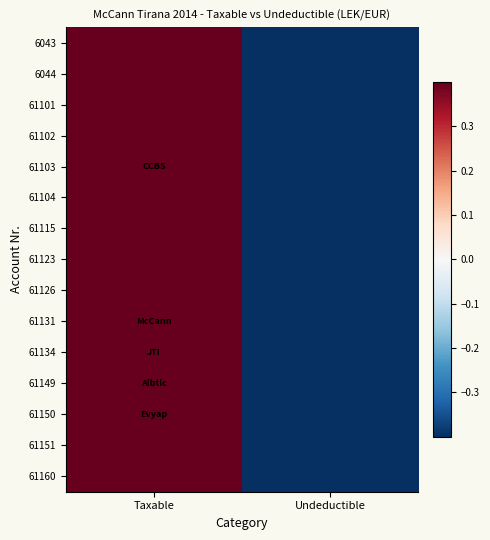

Which series changed the most between Taxable and Undeductible?

61149